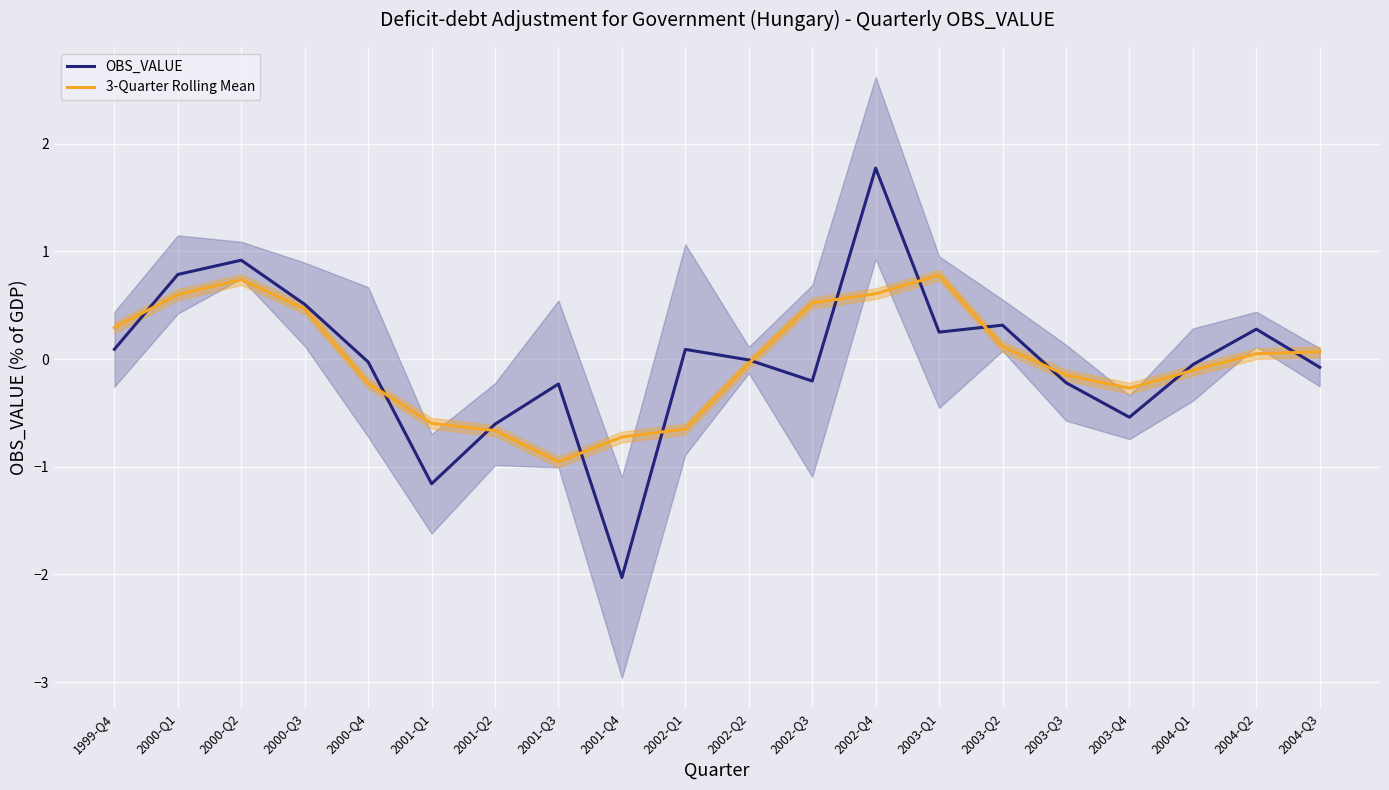

Which series has the largest total across all categories?

OBS_VALUE